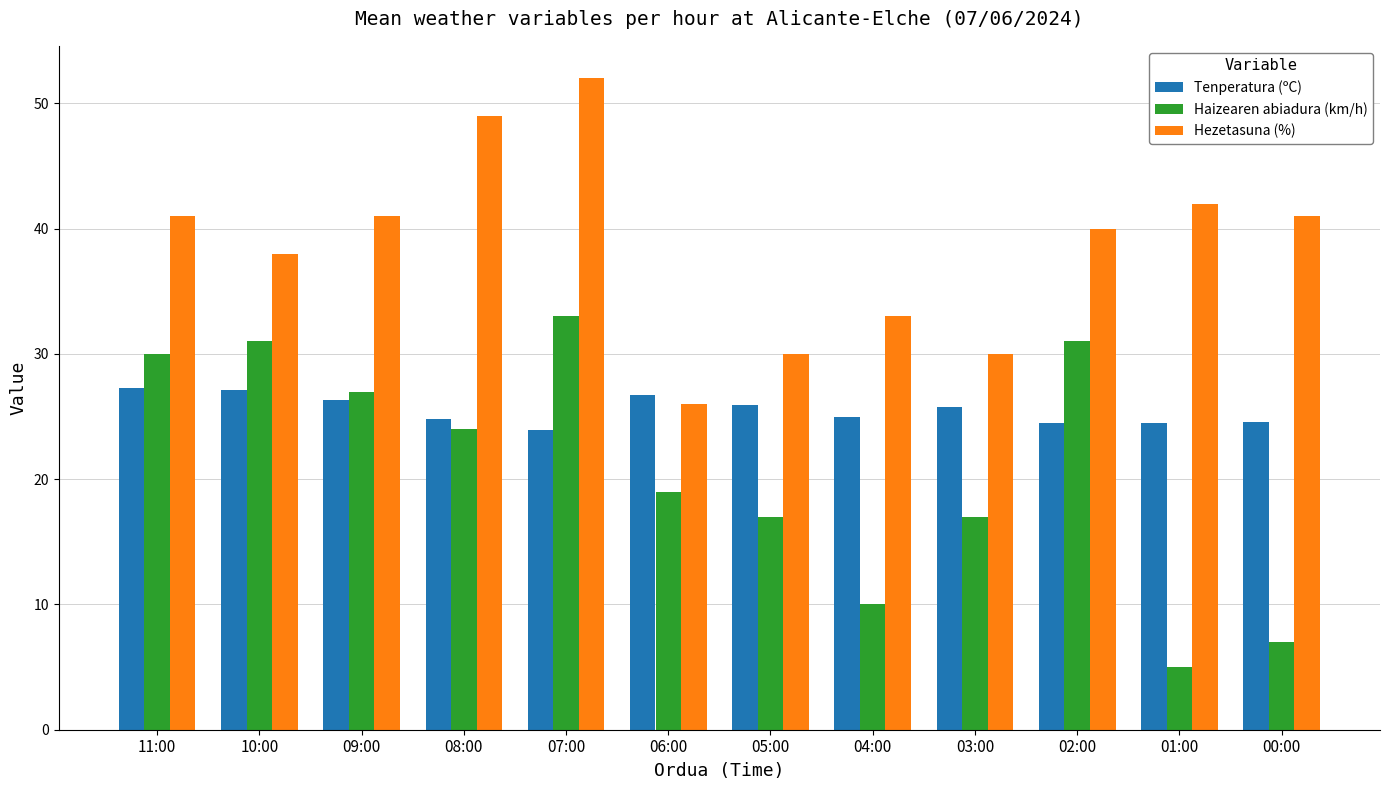

Are the bars horizontal?

No